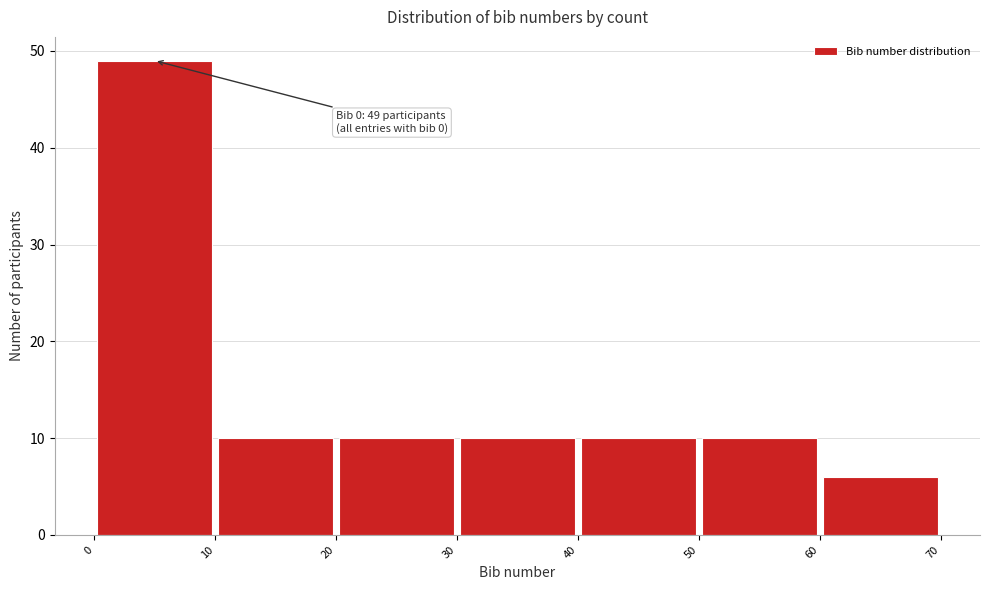

Which range on the x-axis has the tallest bar?

0 to 10